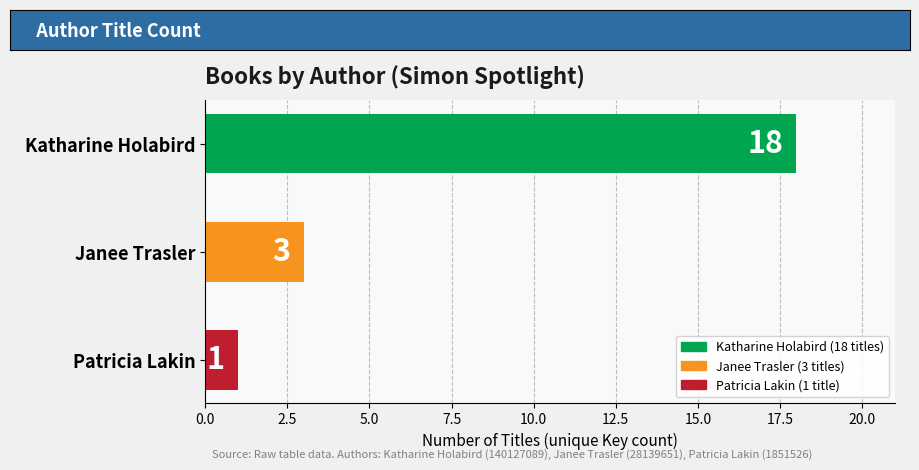

What is the difference between the maximum and minimum values?

17